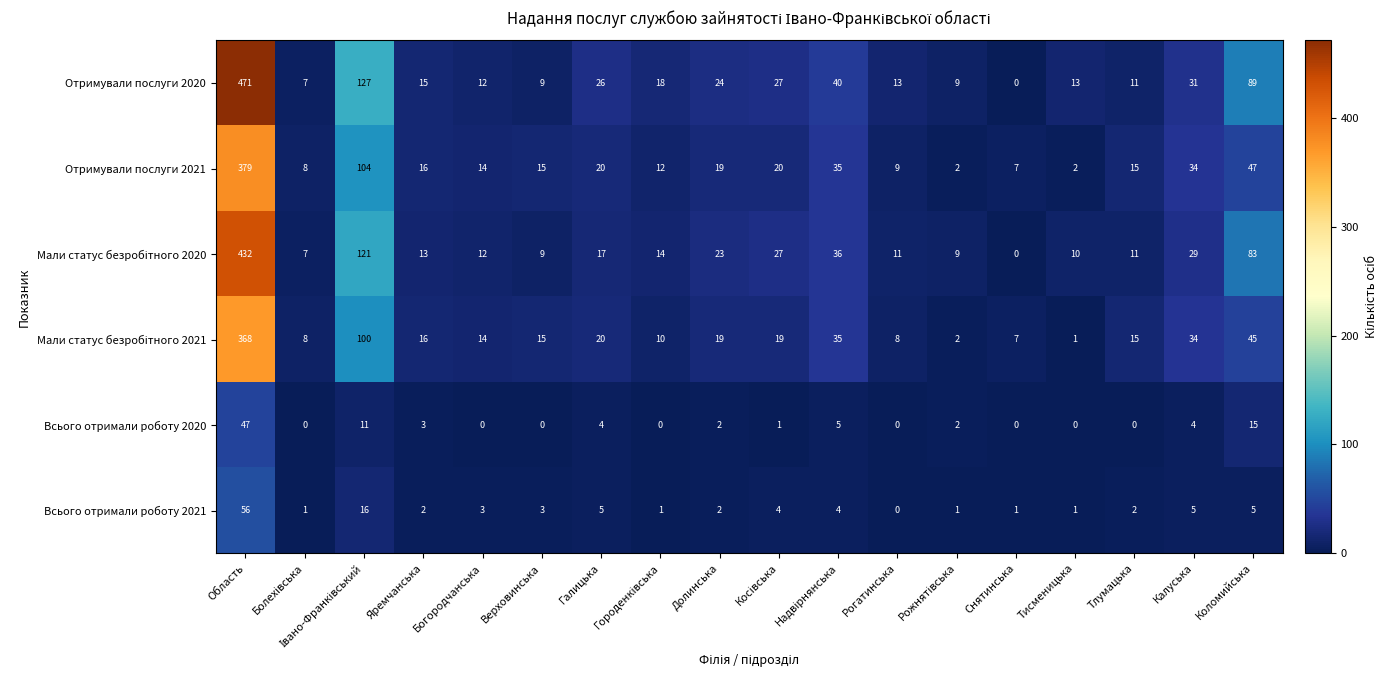

What is the spread (max minus min) of values at Богородчанська?

14